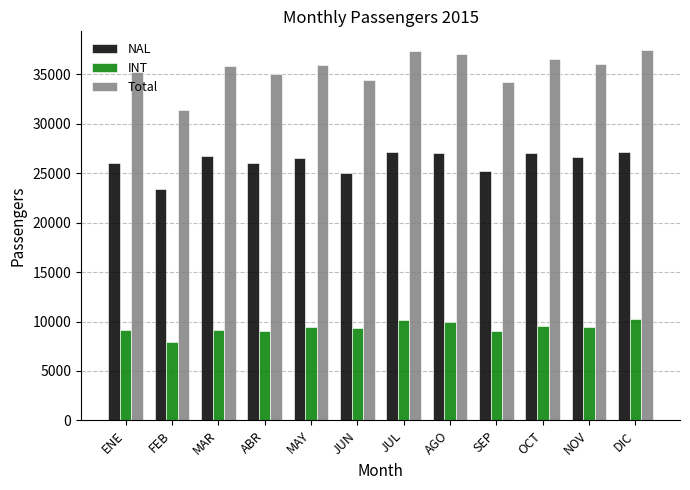

What position from the right is JUL?

6